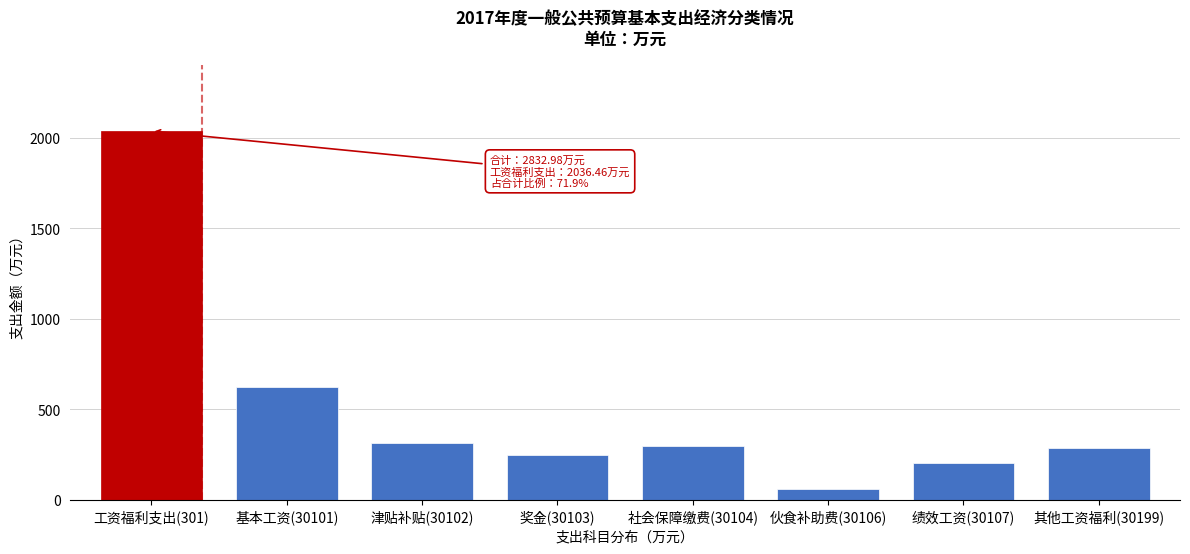

Reading right to left, what are all the values shown in this chart?

其他工资福利(30199)=287.8	绩效工资(30107)=200.8	伙食补助费(30106)=61.4	社会保障缴费(30104)=299.7	奖金(30103)=249.1	津贴补贴(30102)=314.5	基本工资(30101)=623.1	工资福利支出(301)=2036.5